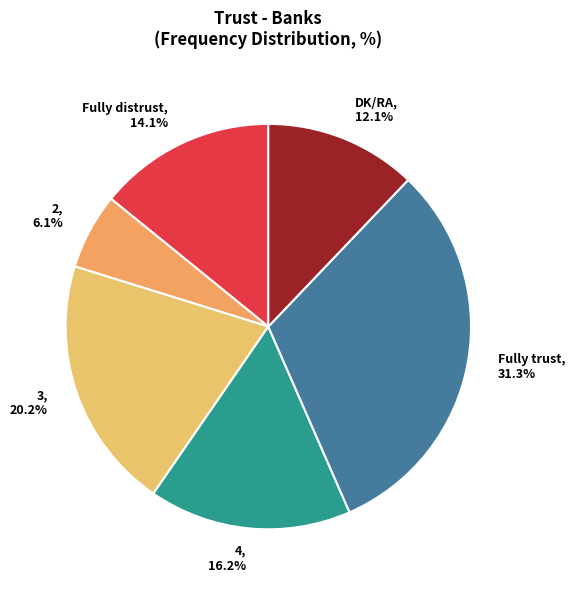

How many slices are in this pie chart?

6